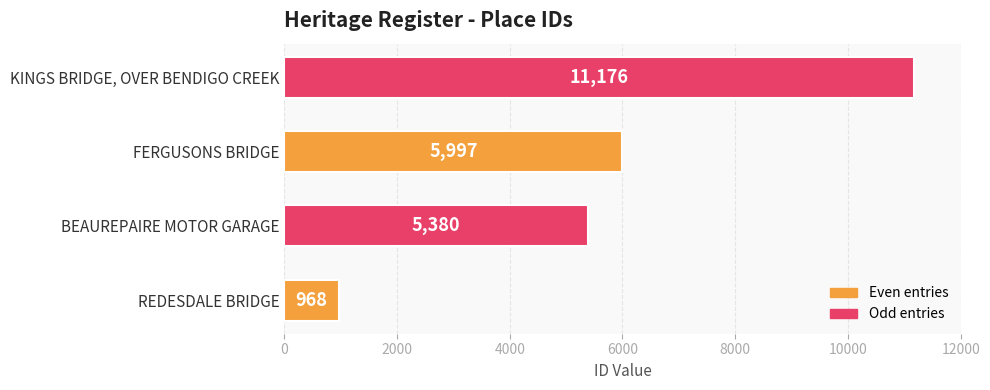

What is the difference between the second highest and second lowest values?

617